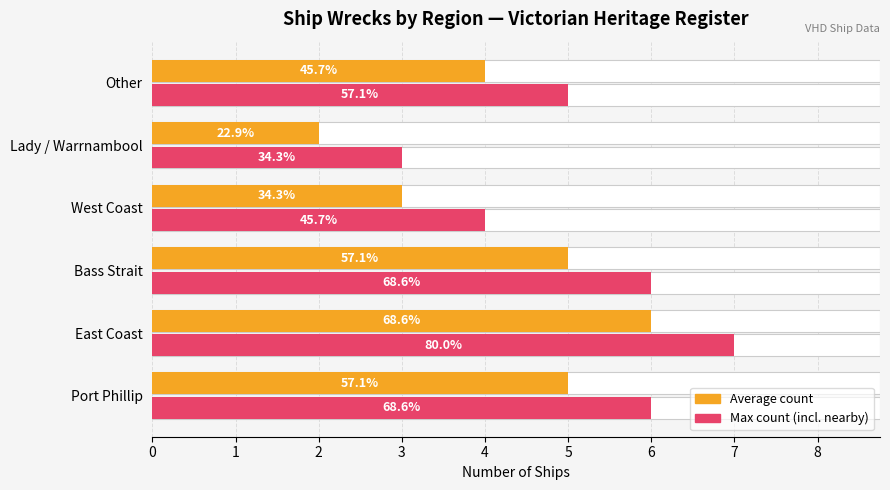

The value of Average count at East Coast is 6. True or false?

True